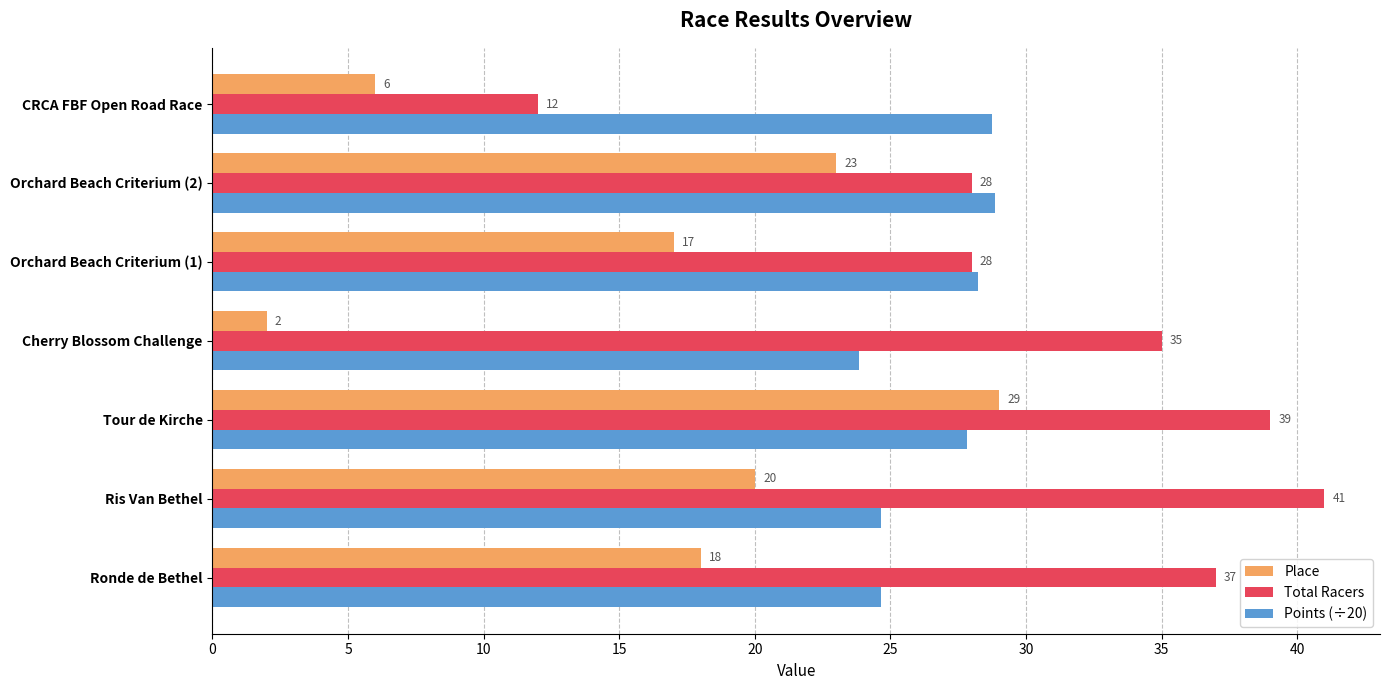

Is the value of Points (÷20) at Tour de Kirche greater than the value of Total Racers at Cherry Blossom Challenge?

No